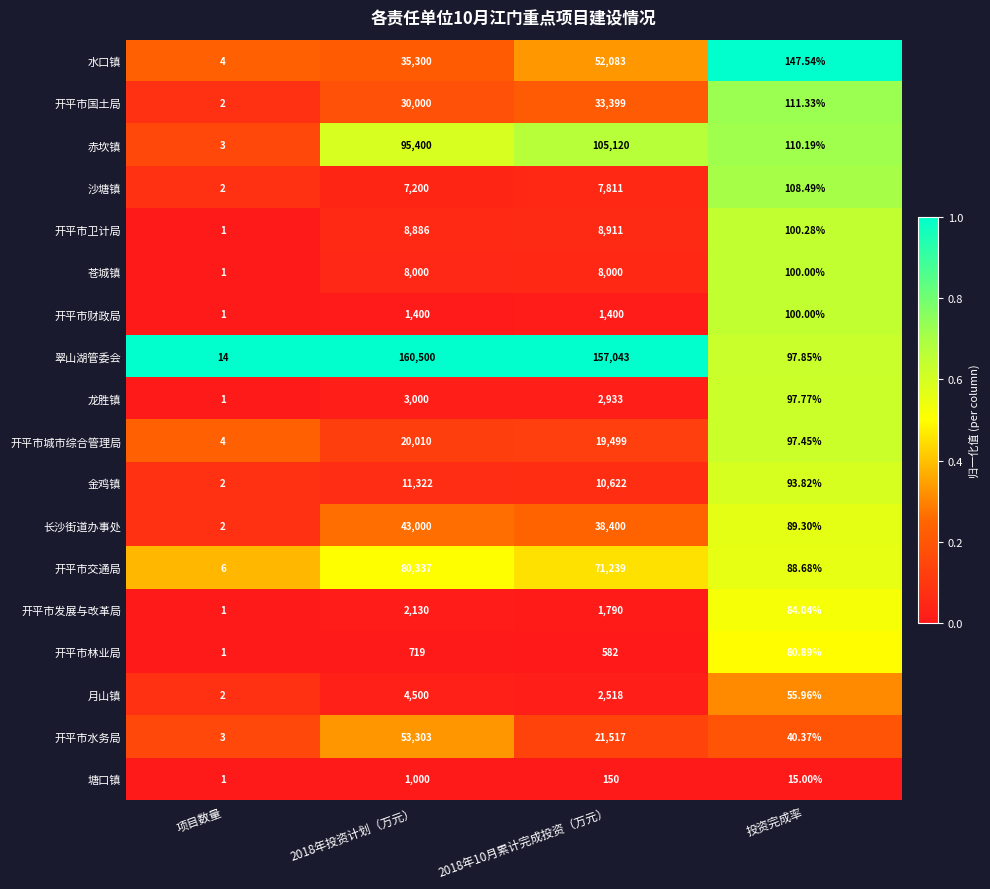

Which label corresponds to the smallest value in the chart?

项目数量